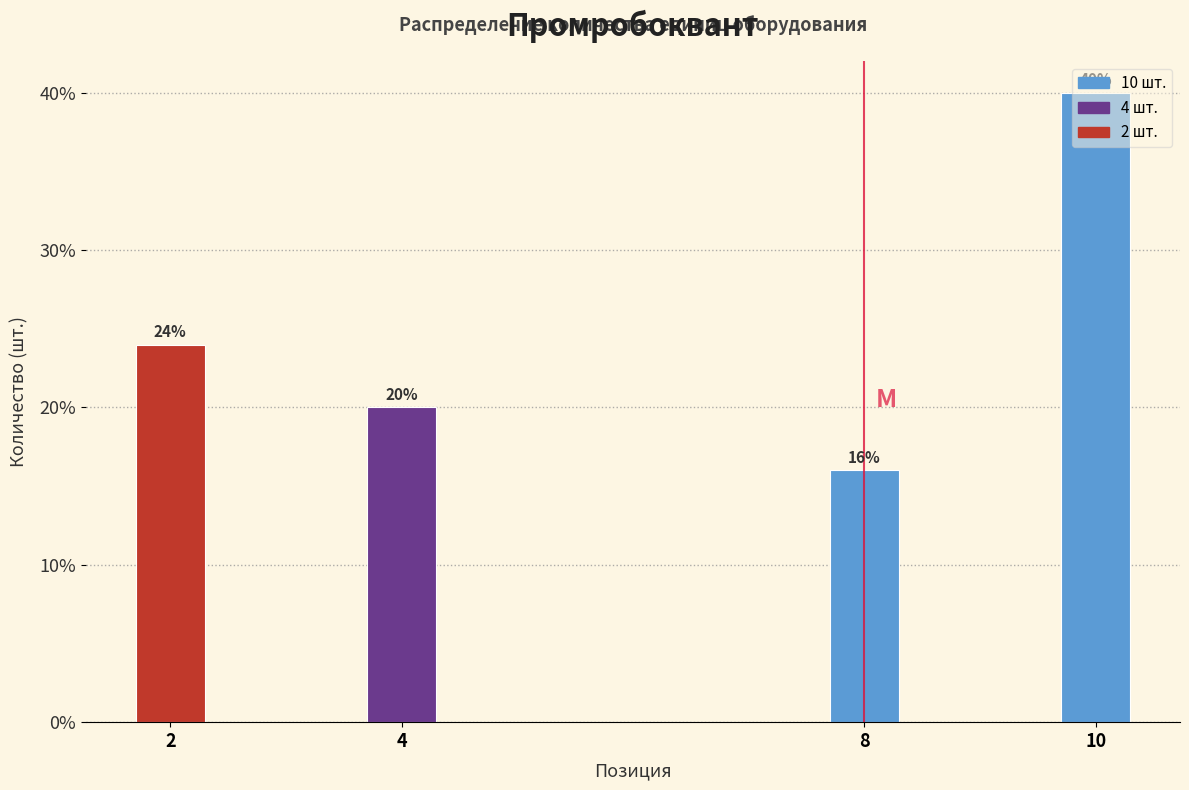

What is the value of the 4th bar from the left?

40